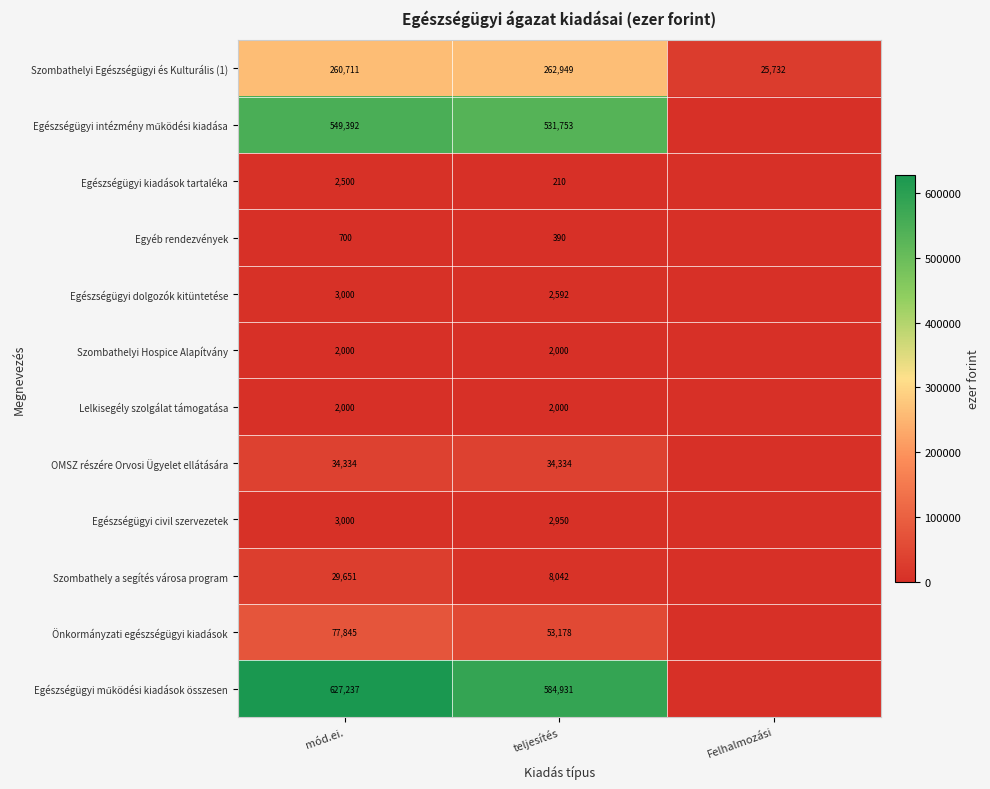

What is the average value of the Szombathelyi Egészségügyi és Kulturális (1) series?

183131